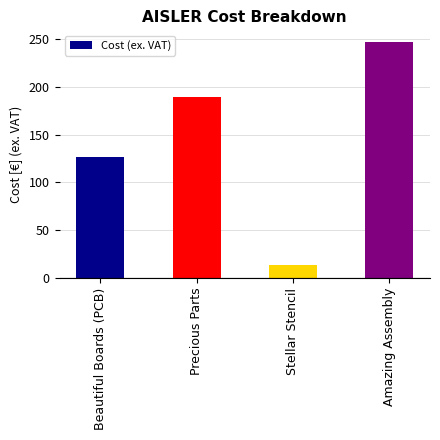

Read the value at Beautiful Boards (PCB).

127.0